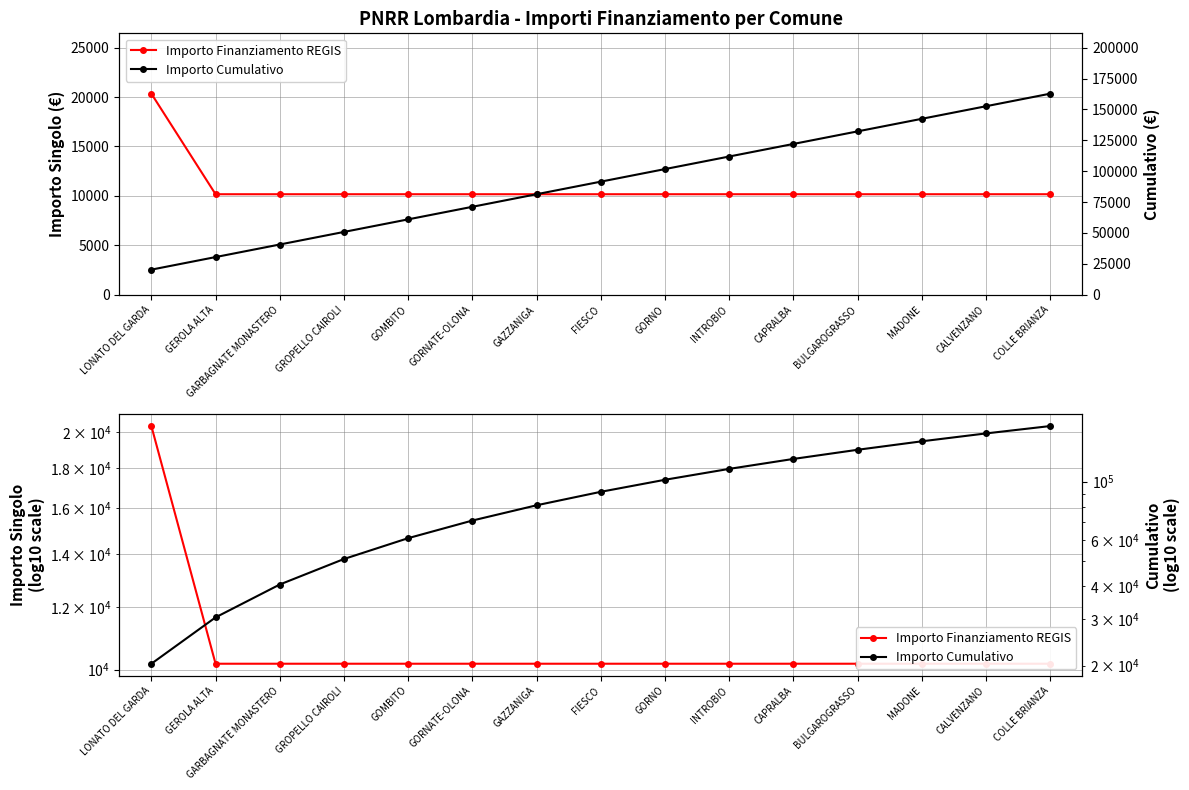

Reading left to right, extract all data points from this chart.

Importo Finanziamento REGIS: 20344	10172	10172	10172	10172	10172	10172	10172	10172	10172	10172	10172	10172	10172	10172
Importo Cumulativo: 20344	30516	40688	50860	61032	71204	81376	91548	101720	111892	122064	132236	142408	152580	162752